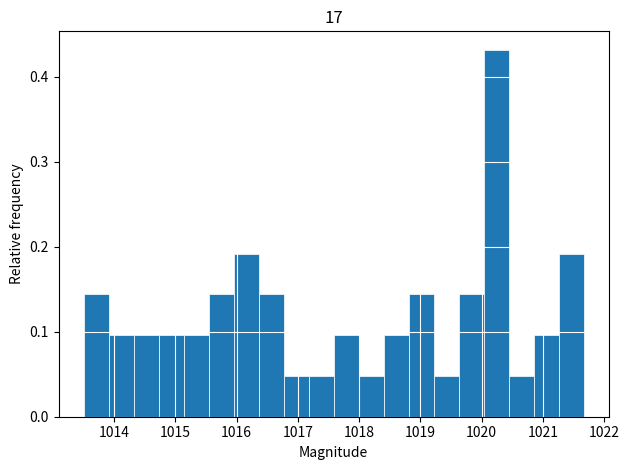

How tall is the bar that spans 1017.6 to 1018.0 on the x-axis? Neither the bar edges nor the heights are printed on the chart, so give them approximately, as read against the axes.

0.10